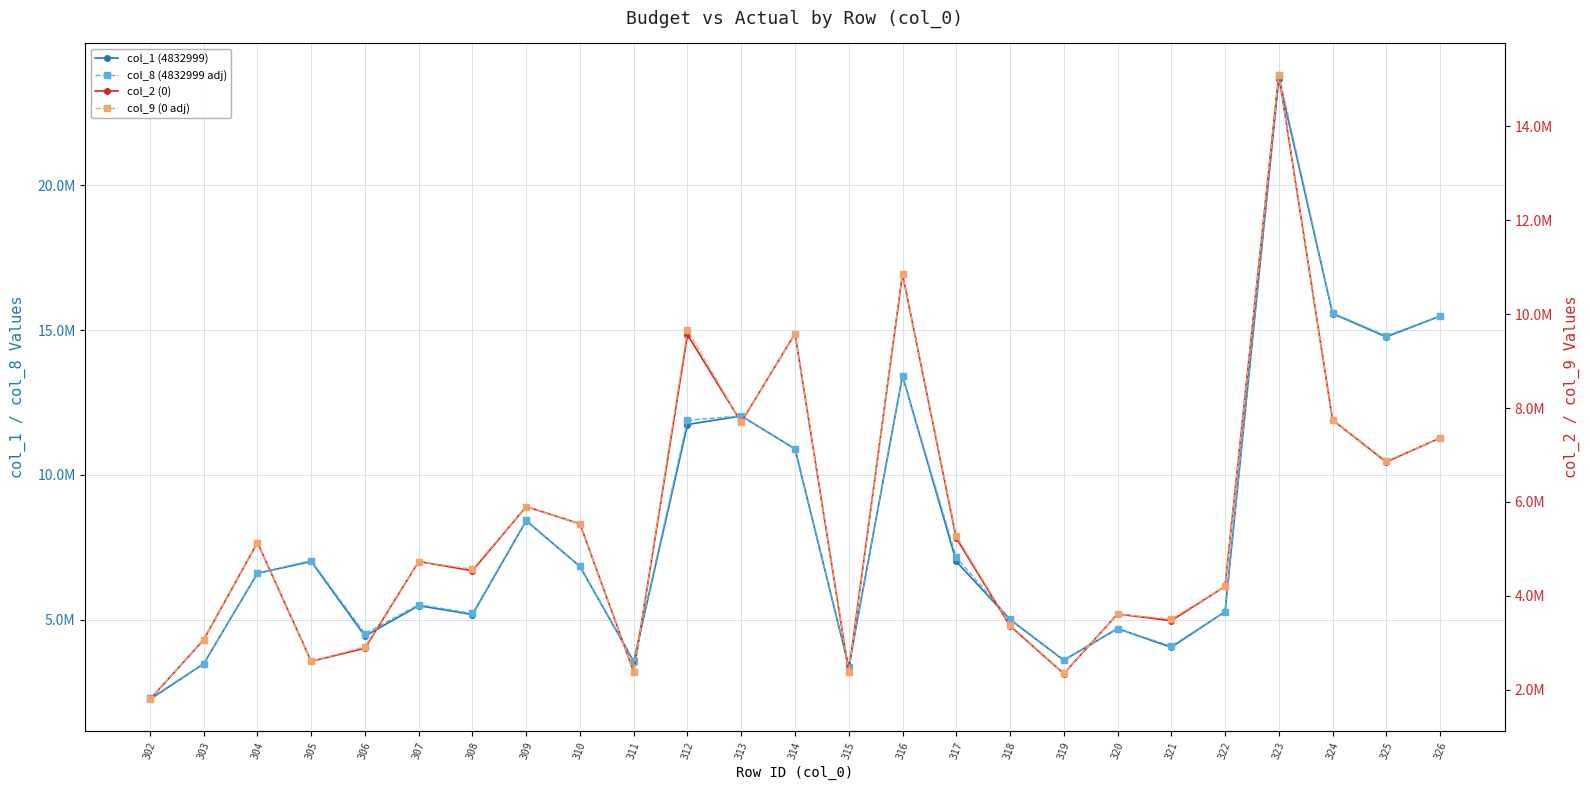

What is the average value of the col_9 (0 adj) series?

5529164.7